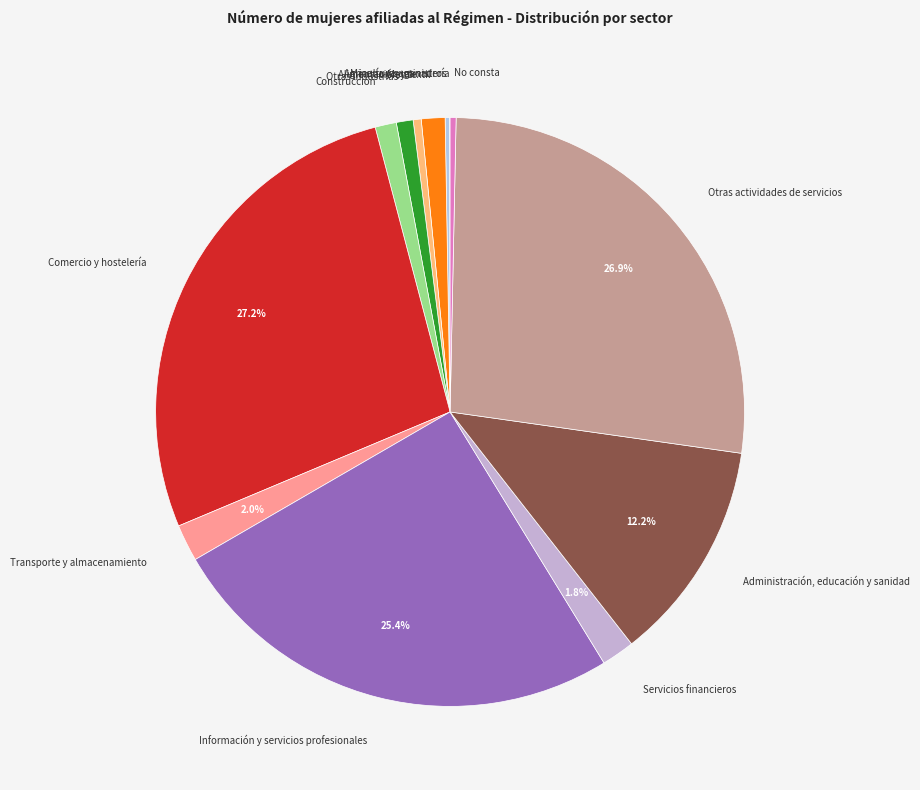

Is there any slice that represents more than half of the pie?

No